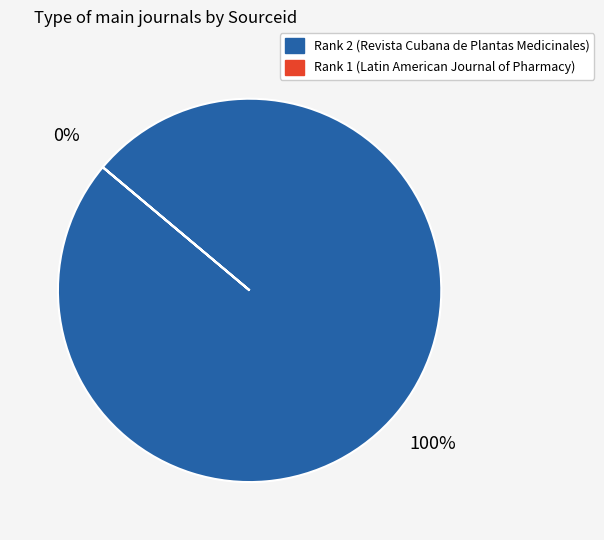

Which category has the smallest portion of the pie?

Rank 1 (Latin American Journal of Pharmacy)